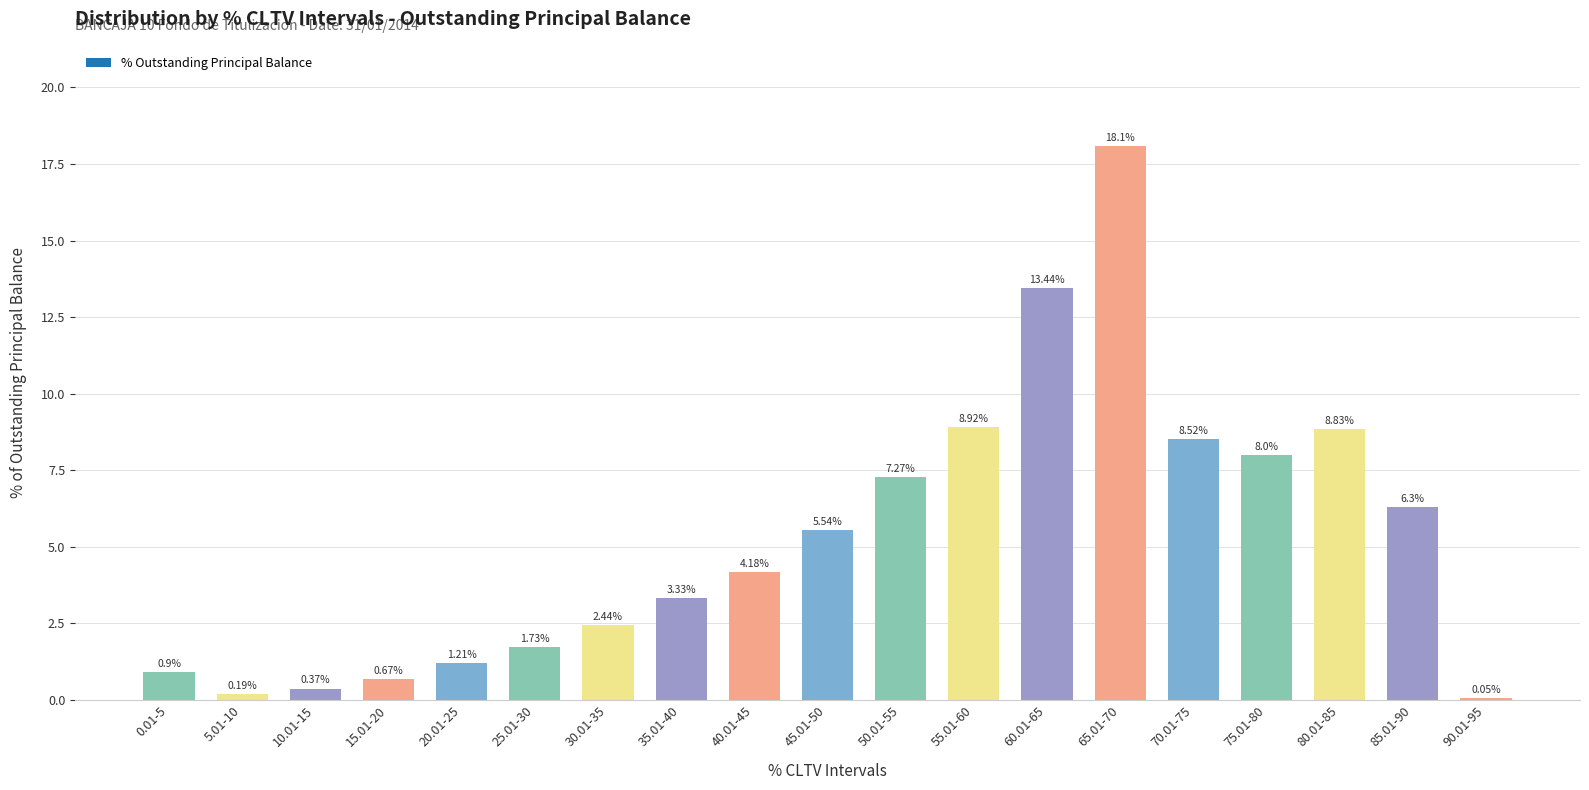

What is the sum of the values at 85.01-90 and 40.01-45?

10.5